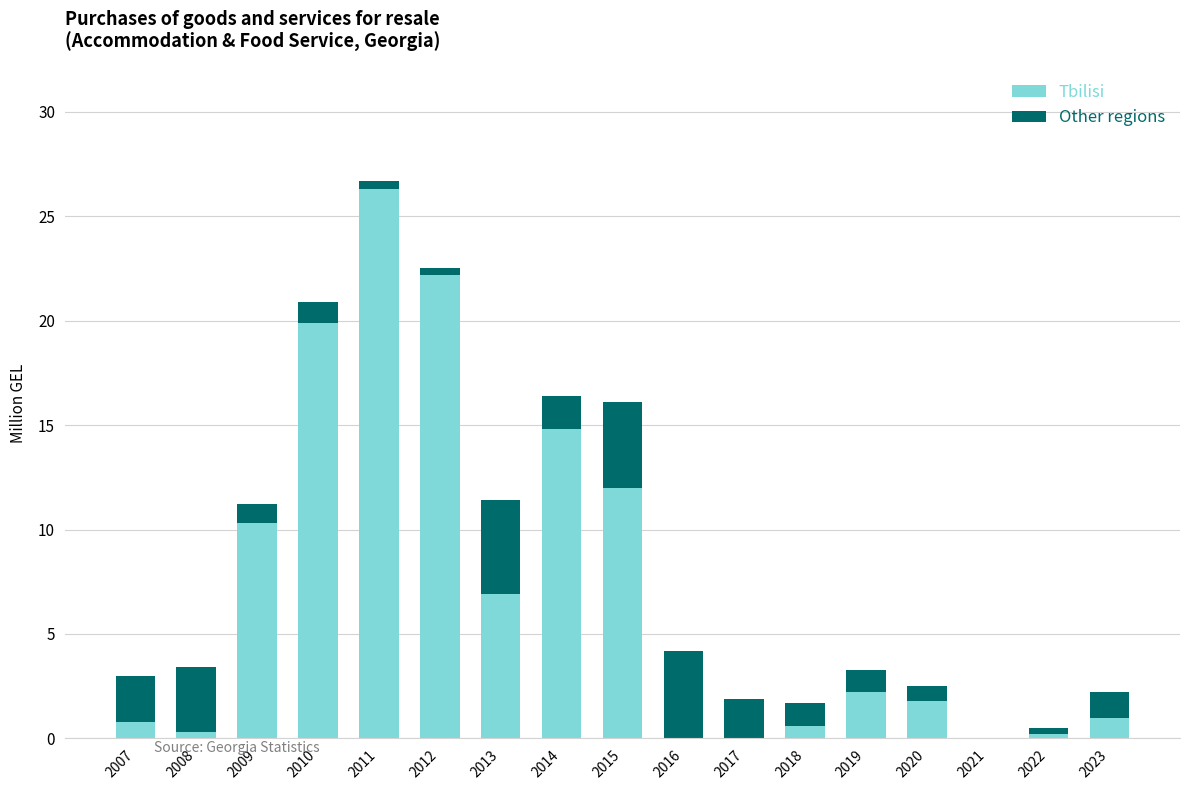

Count the number of categories in the chart.

17